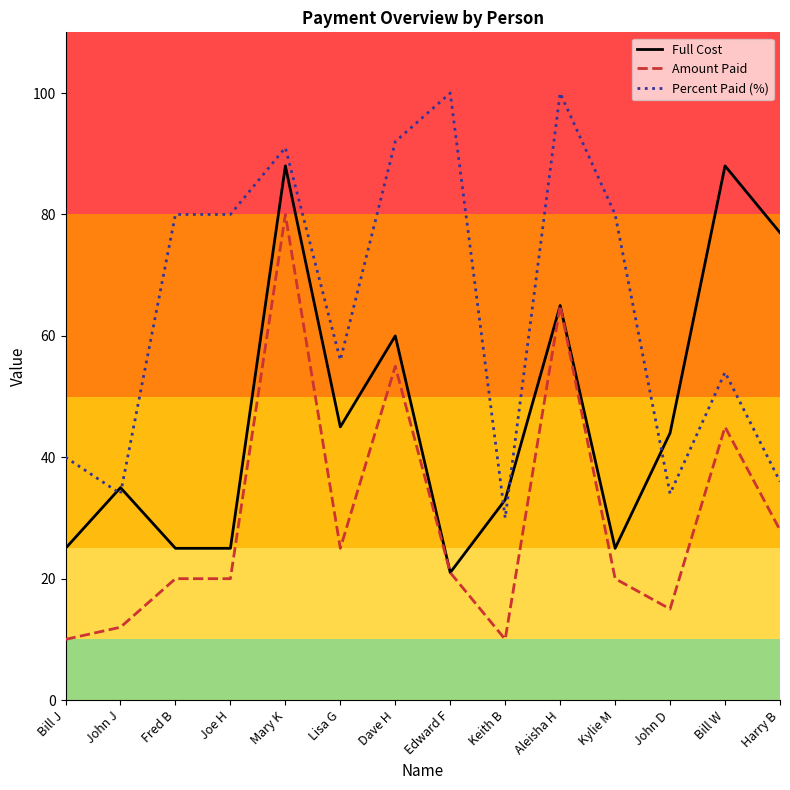

The Full Cost series shows 139.7 at Mary K. True or false?

False